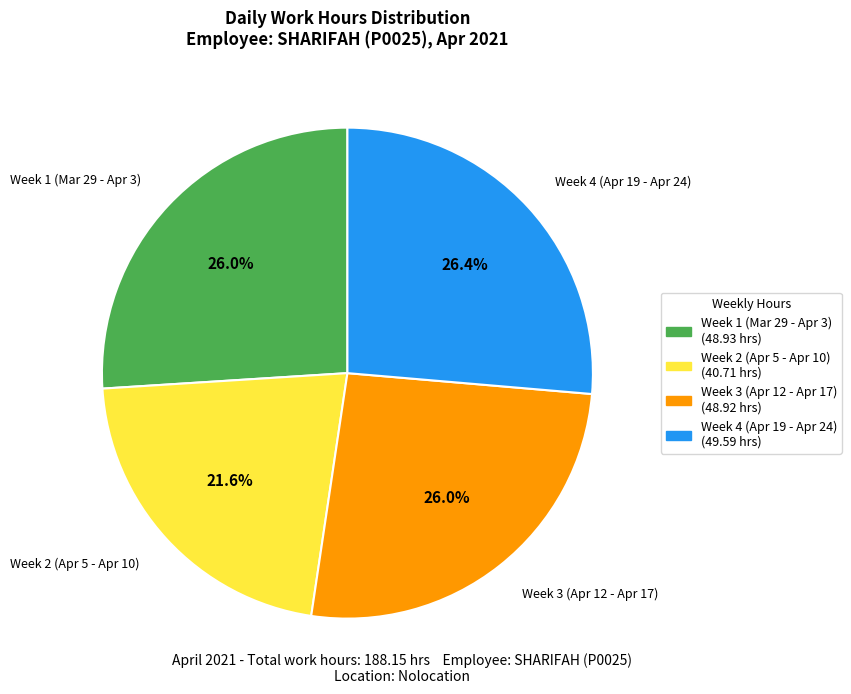

Is there any slice that represents more than half of the pie?

No